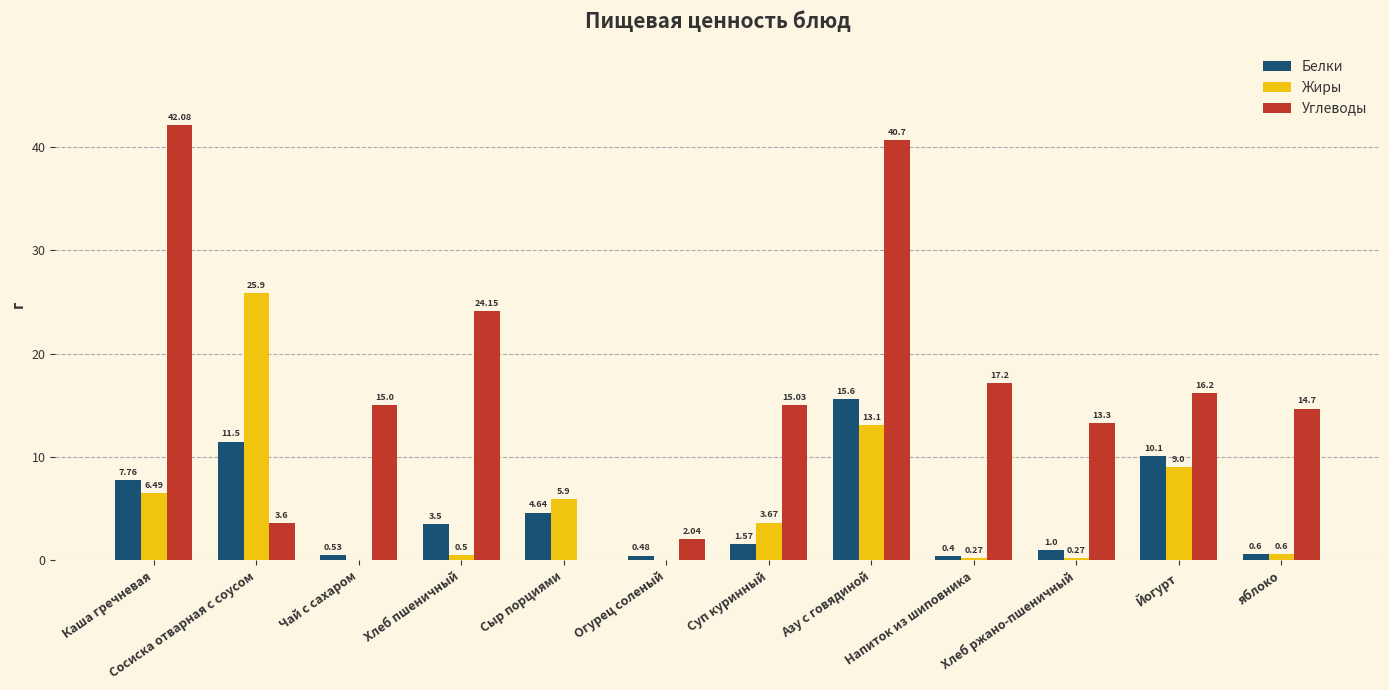

What is the maximum value shown in the chart?

42.1